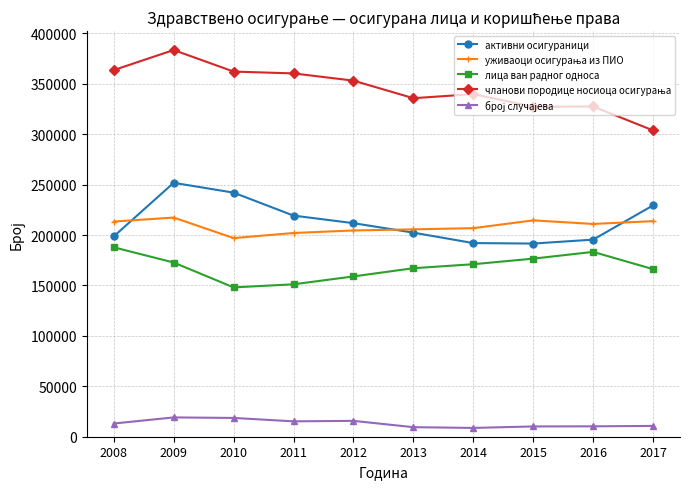

At which category is the sum across all series the highest?

2009